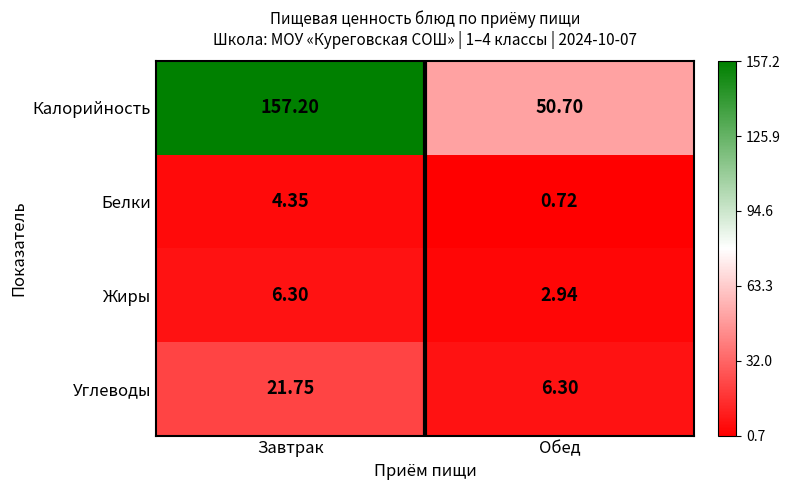

Which label corresponds to the largest value in the chart?

Завтрак